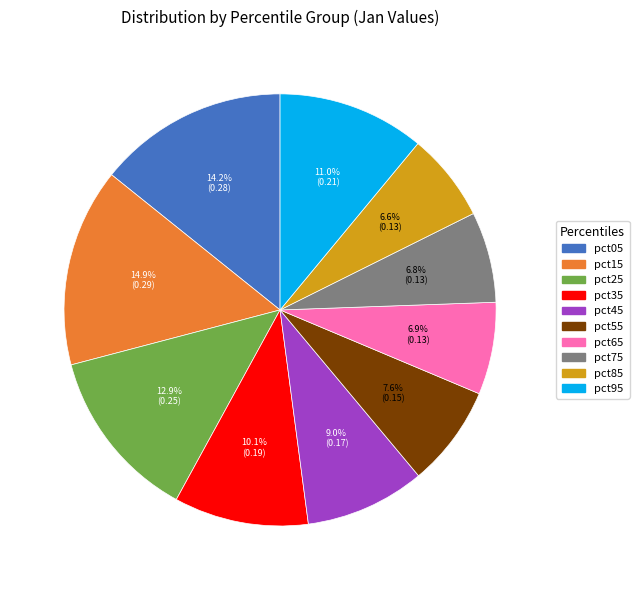

Does any single category account for the majority?

No